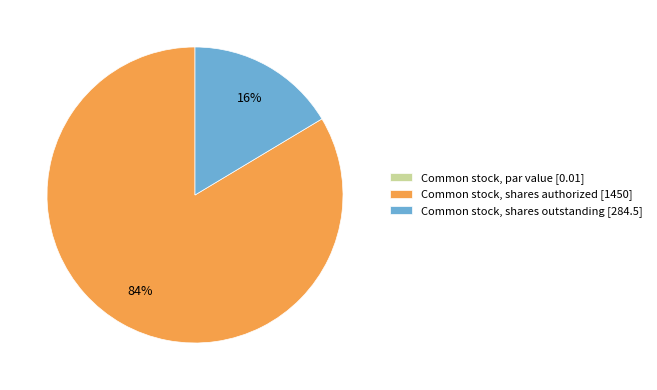

What percentage is the Common stock, shares outstanding [284.5] slice, to the nearest percent?

16%